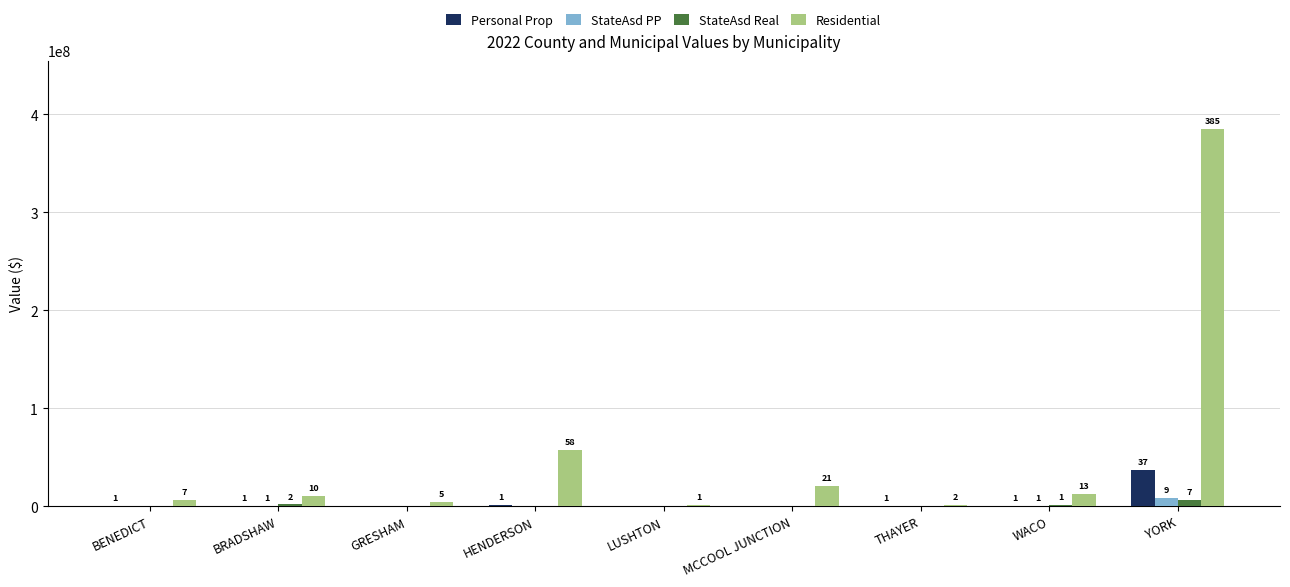

What is the sum of all StateAsd Real values?

10220713